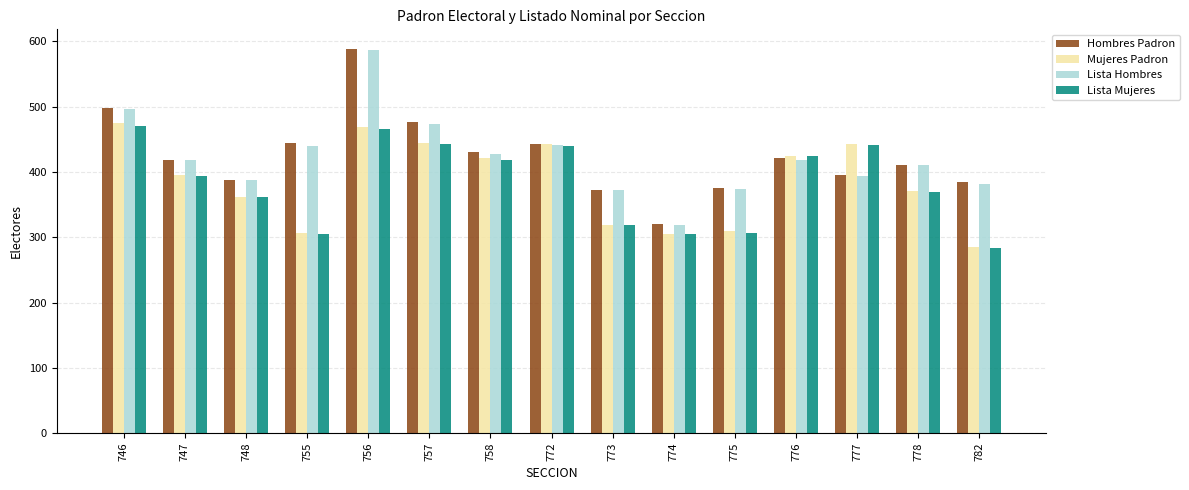

At which category is the sum across all series the highest?

756